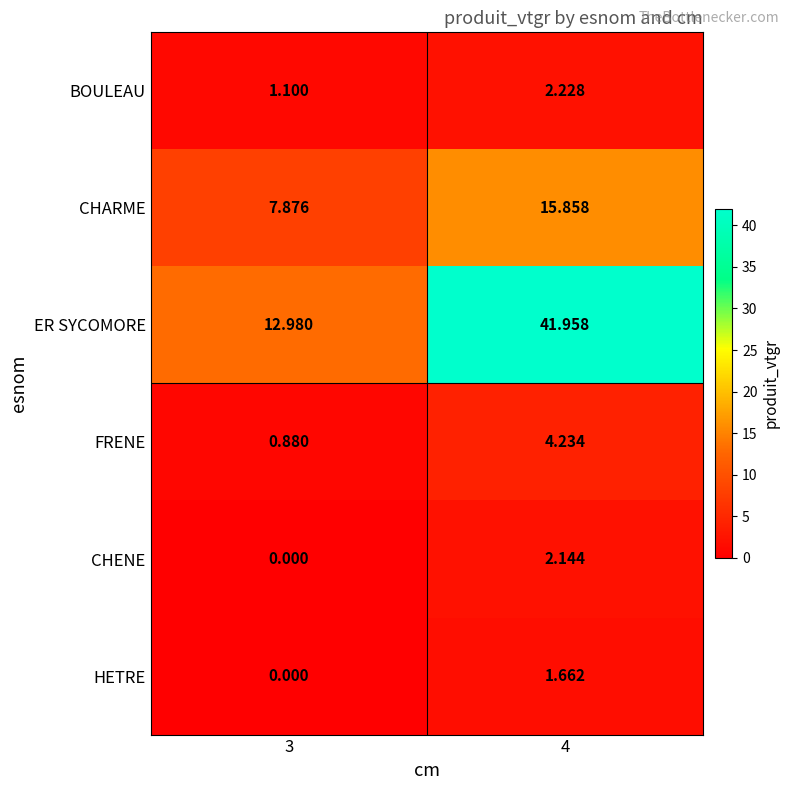

Rank the series by their maximum value, from highest to lowest.

ER SYCOMORE, CHARME, FRENE, BOULEAU, CHENE, HETRE